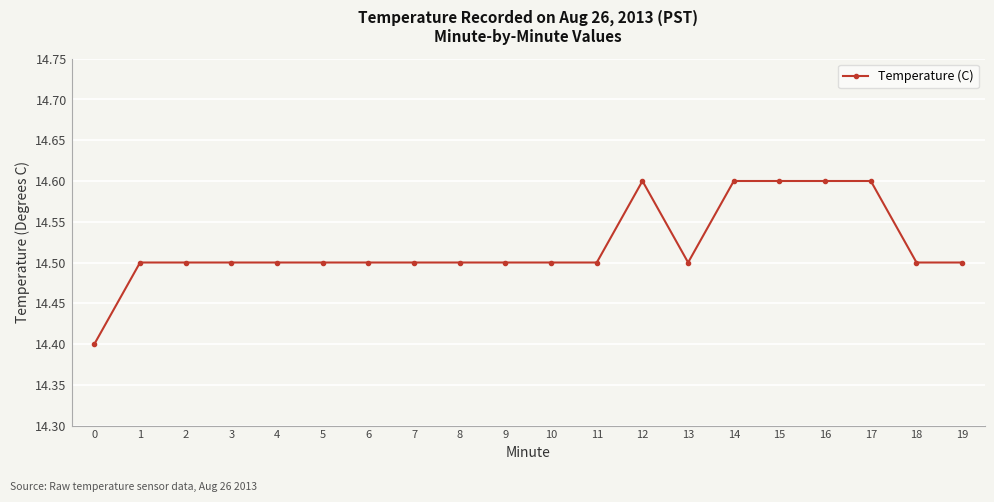

What is the sum of all values?

290.4